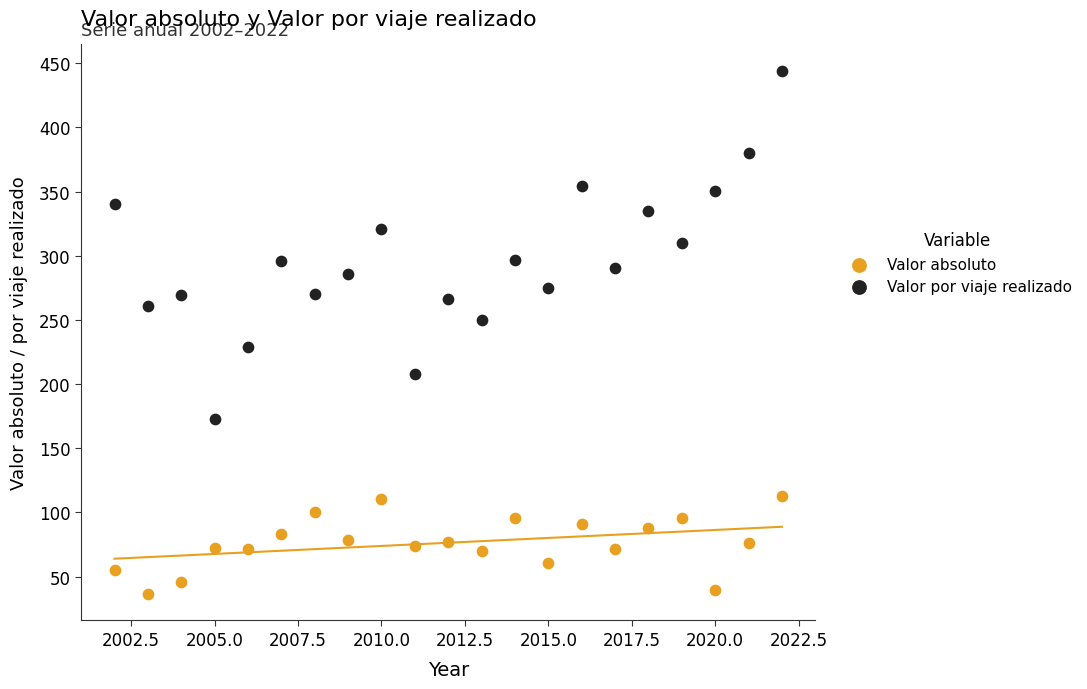

Across all data points, what is the range of Y values (max minus min)?

408.0